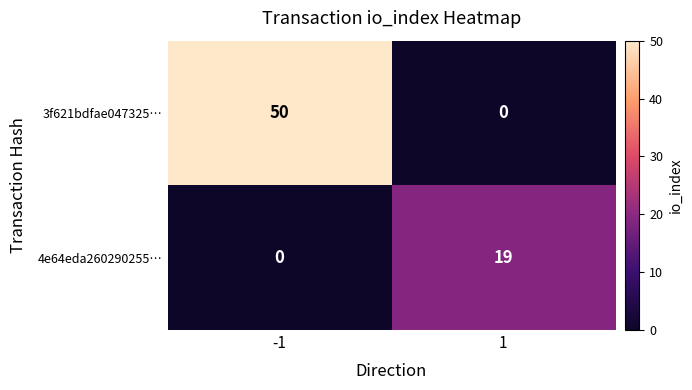

Reading left to right, extract all data points from this chart.

3f621bdfae047325…: 50	0
4e64eda260290255…: 0	19